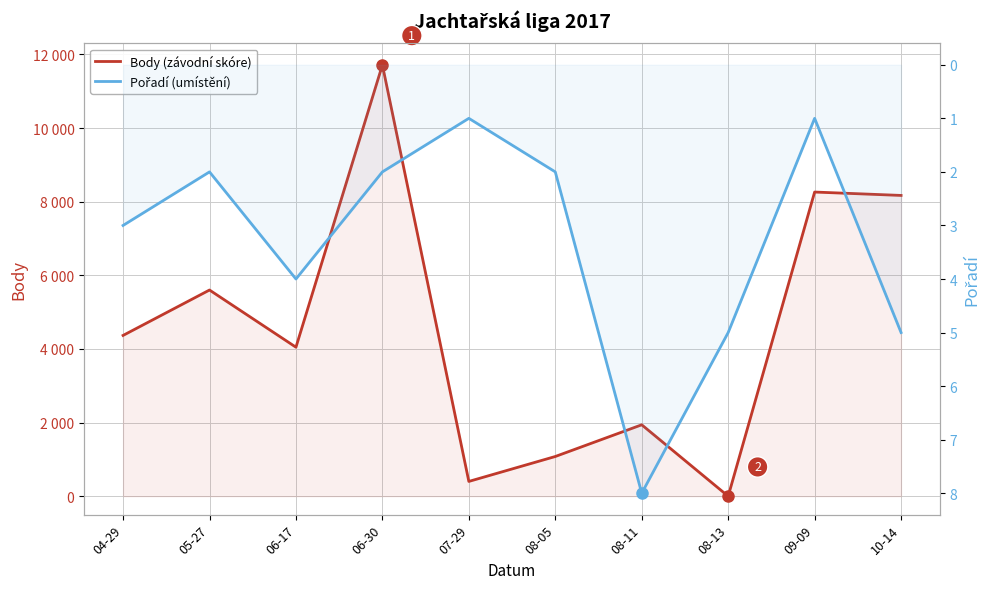

In Pořadí (umístění), how many points are lower than both neighbors (excluding endpoints)?

3